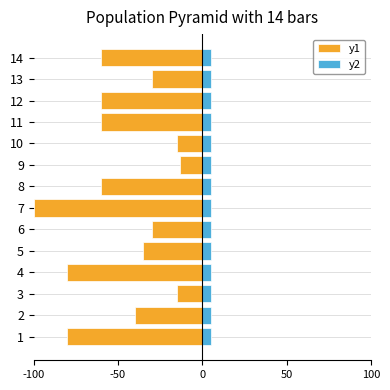

What is the value of the y1 bar at the 2nd from the left?

-40.0